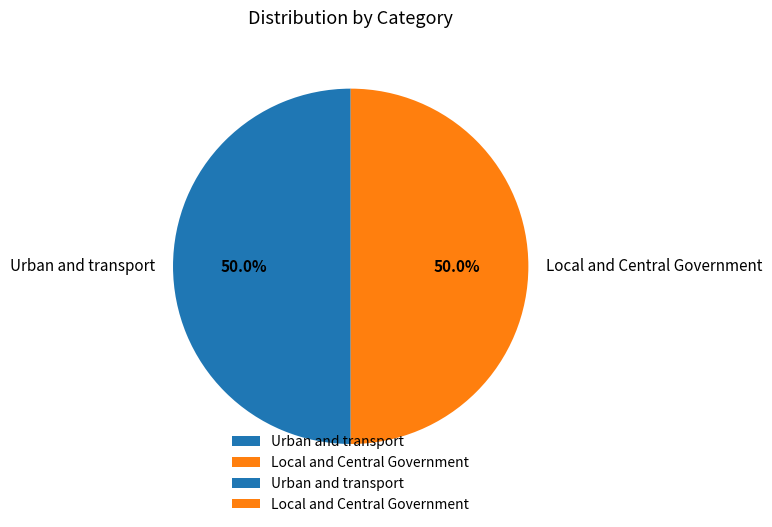

What is the ratio of the value at Urban and transport to the value at Local and Central Government?

1.0